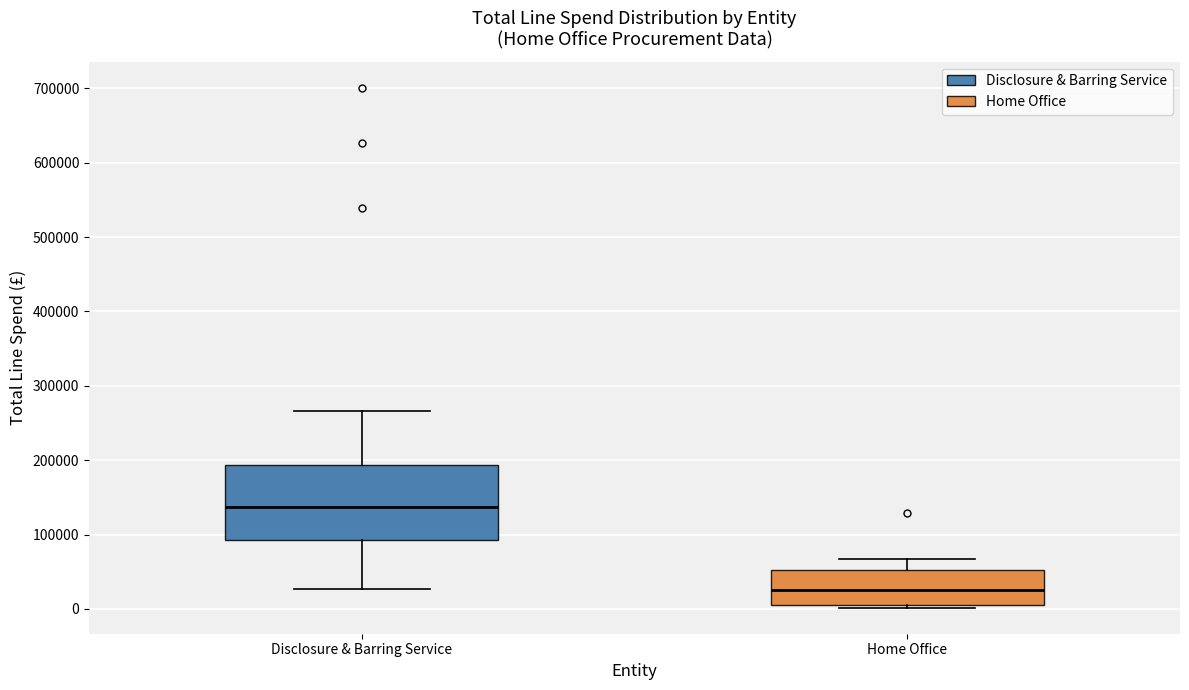

Reading left to right, transcribe this box plot: for each box, give where its median line is, the range the box spans, and where its two whiskers end, as read against the y-axis. The values are not printed on the chart, so give them approximately, as read against the axis.

Disclosure & Barring Service: median 140000, box 90000 to 190000, whiskers 30000 to 270000
Home Office: median 30000, box 0 to 50000, whiskers 0 (just below the box's lower edge) to 70000